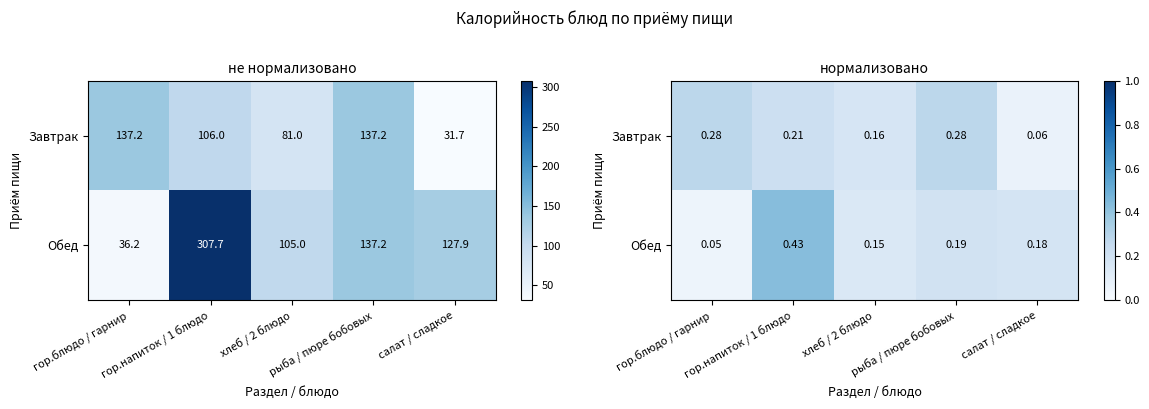

What is the sum of all Обед values?

1.0